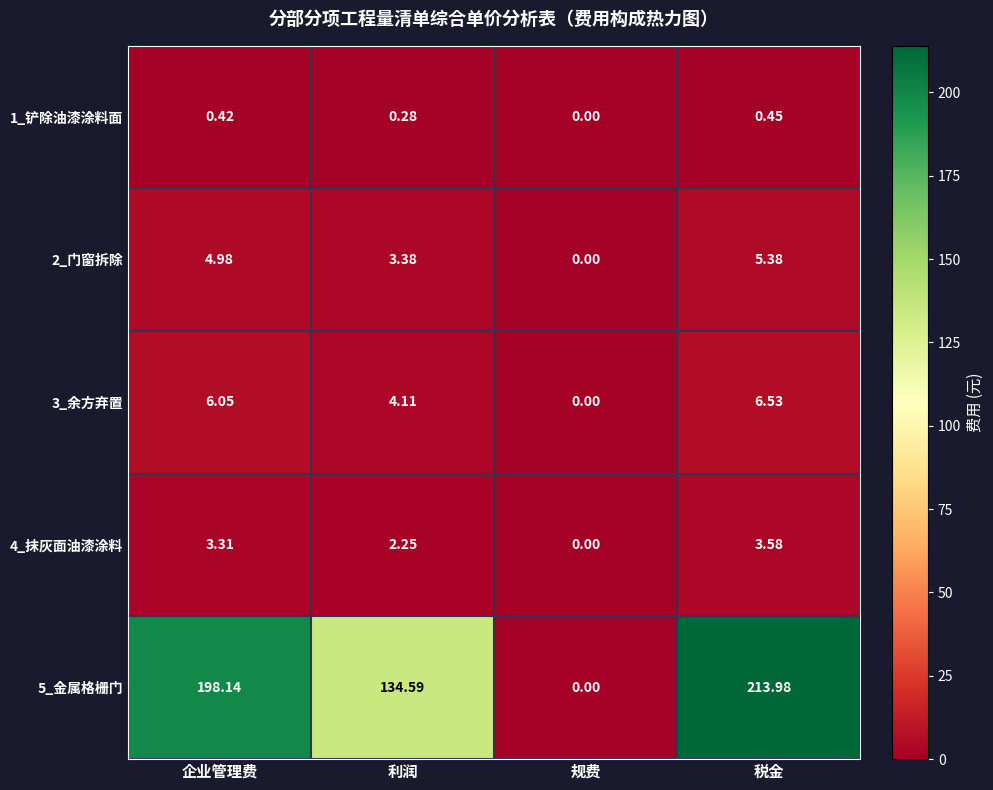

At 利润, list the series in order from smallest to largest.

1_铲除油漆涂料面, 4_抹灰面油漆涂料, 2_门窗拆除, 3_余方弃置, 5_金属格栅门